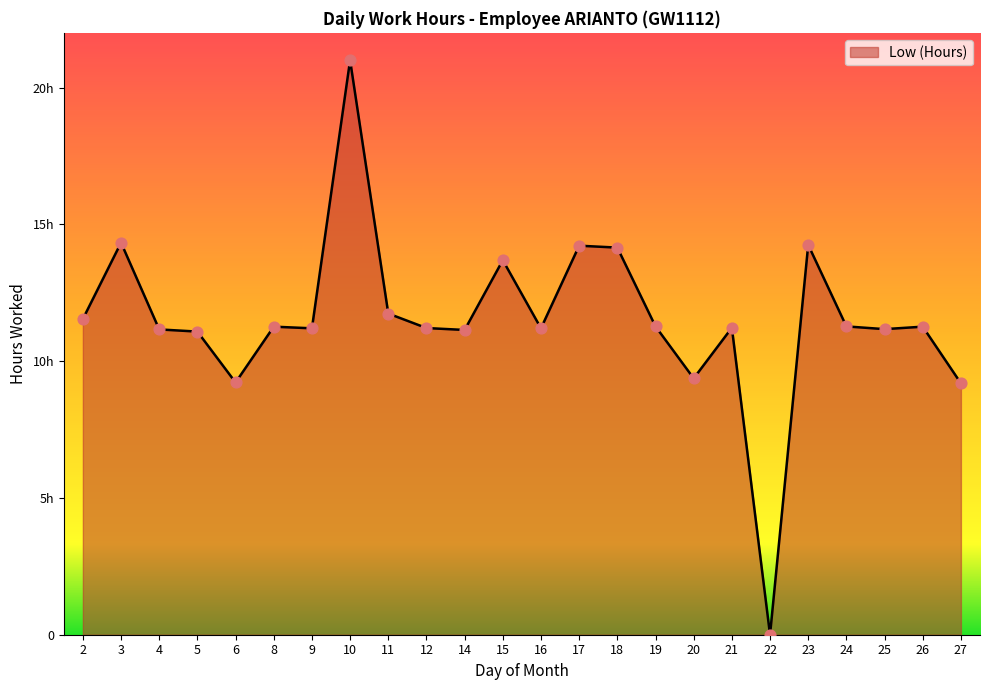

Does the chart have visible grid lines?

No